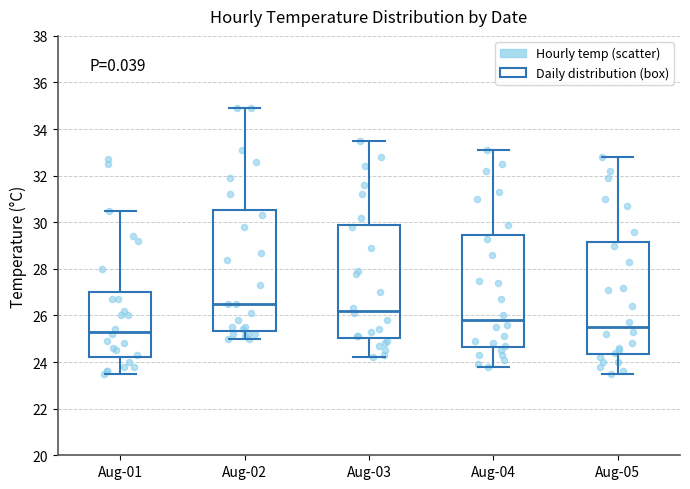

Reading left to right, read every box against the y-axis: the position of its median line, the range the box covers, and the ends of its whiskers. The values are not printed on the chart, so give them approximately, as read against the axis.

Aug-01: median 25.4, box 24.2 to 27.0, whiskers 23.6 to 30.6
Aug-02: median 26.6, box 25.4 to 30.6, whiskers 25.0 to 35.0
Aug-03: median 26.2, box 25.0 to 30.0, whiskers 24.2 to 33.6
Aug-04: median 25.8, box 24.6 to 29.4, whiskers 23.8 to 33.2
Aug-05: median 25.6, box 24.4 to 29.2, whiskers 23.6 to 32.8